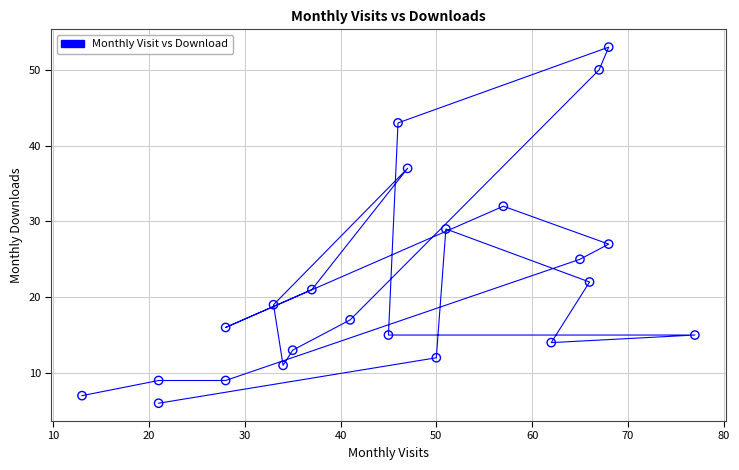

What is the range of Y values (max minus min)?

47